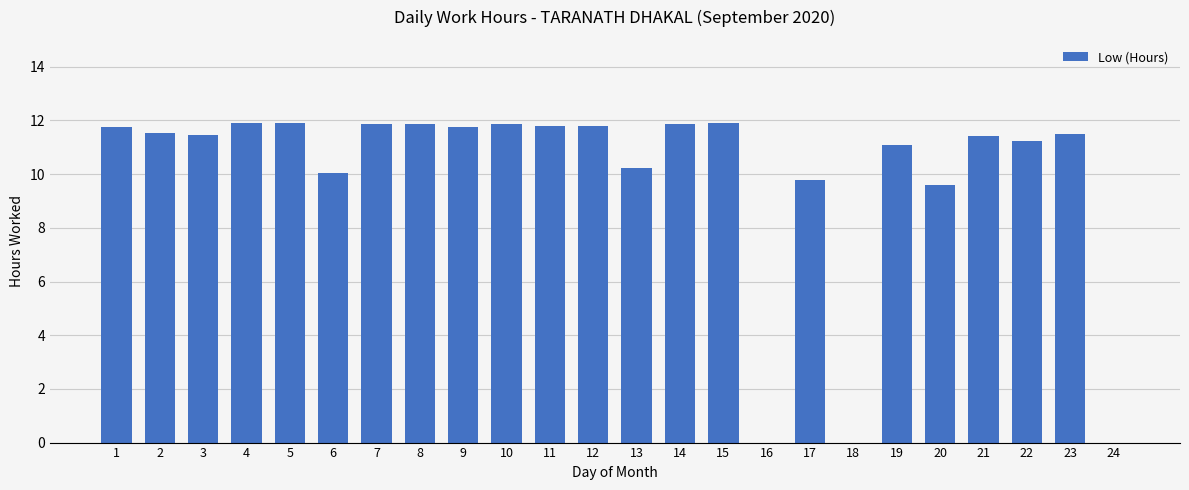

Does the chart contain stacked bars?

No